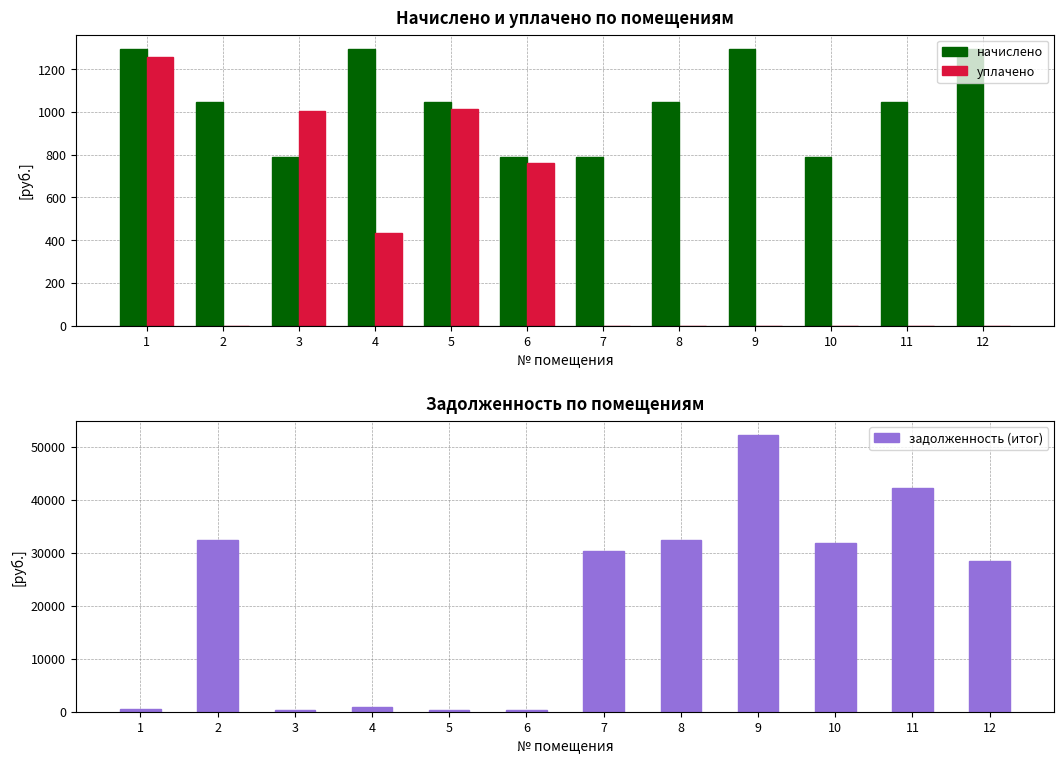

At which category is the sum across all series the highest?

9